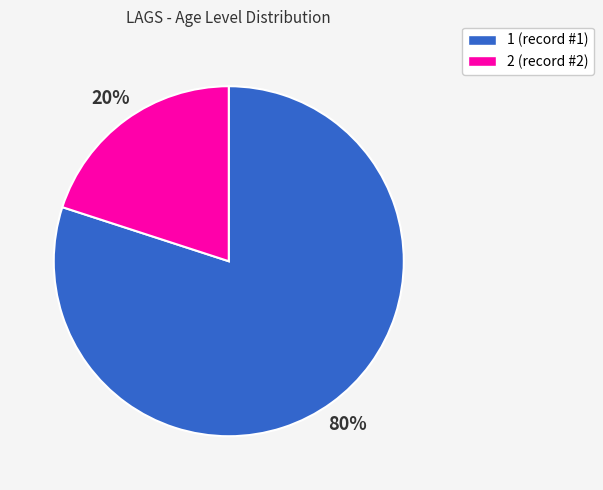

What is the majority slice?

1